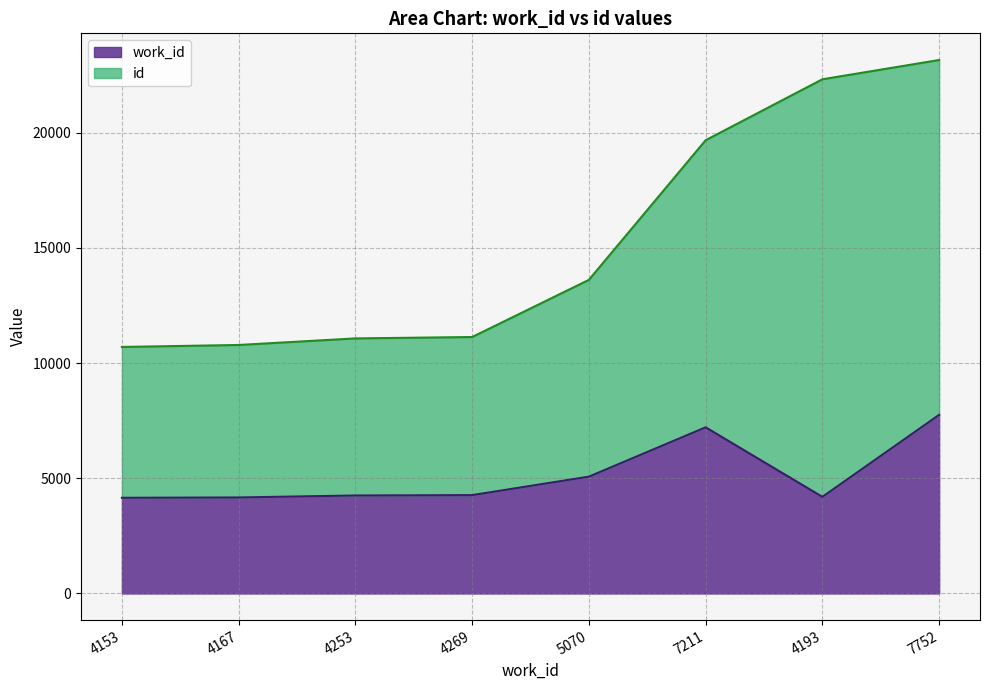

What are all the series names shown in the legend?

work_id, id